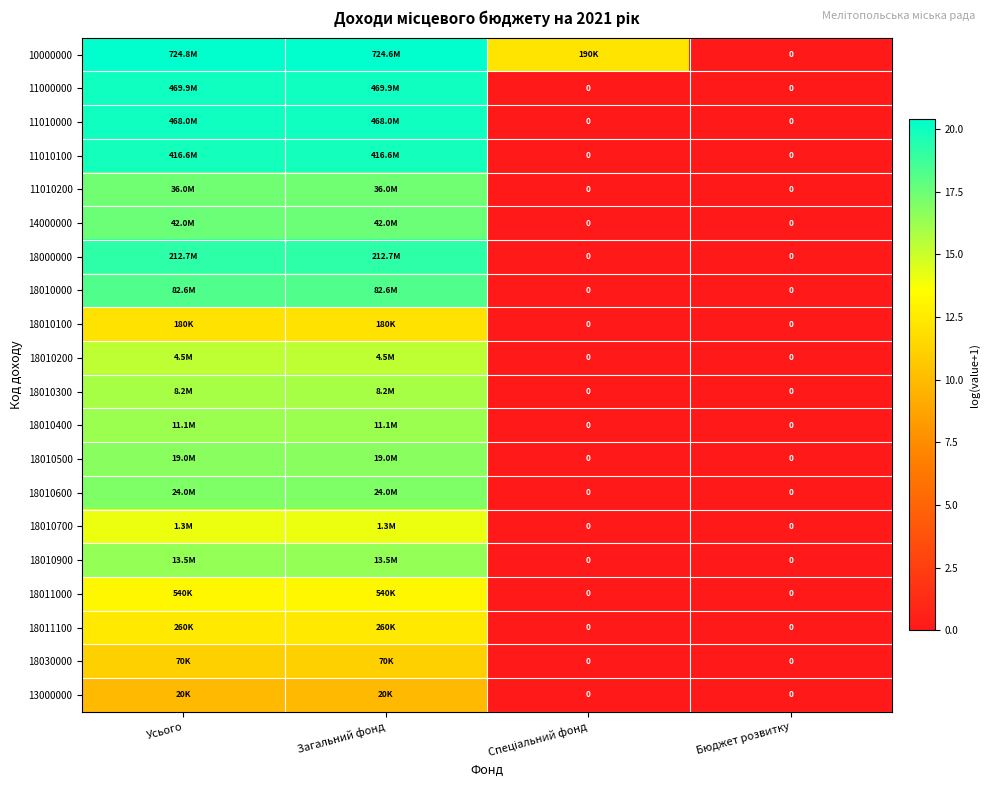

At which category is the sum across all series the highest?

Усього